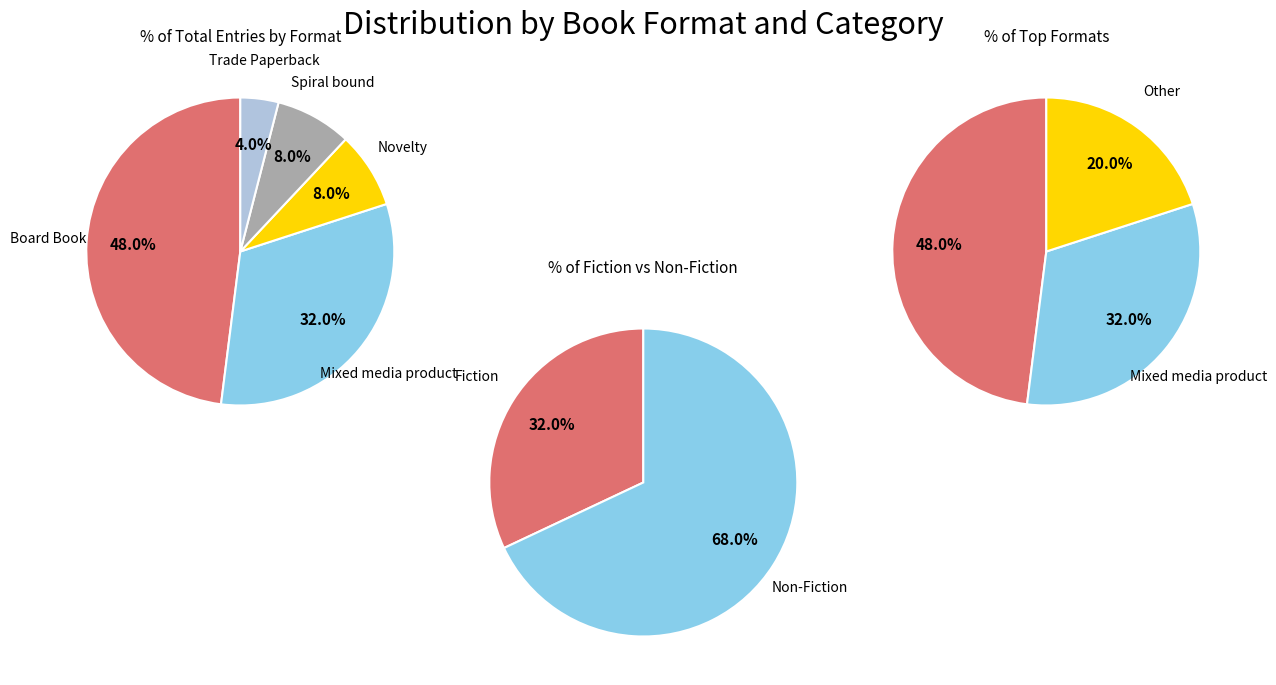

What is the ratio of the value at Novelty to the value at Fiction?

0.2